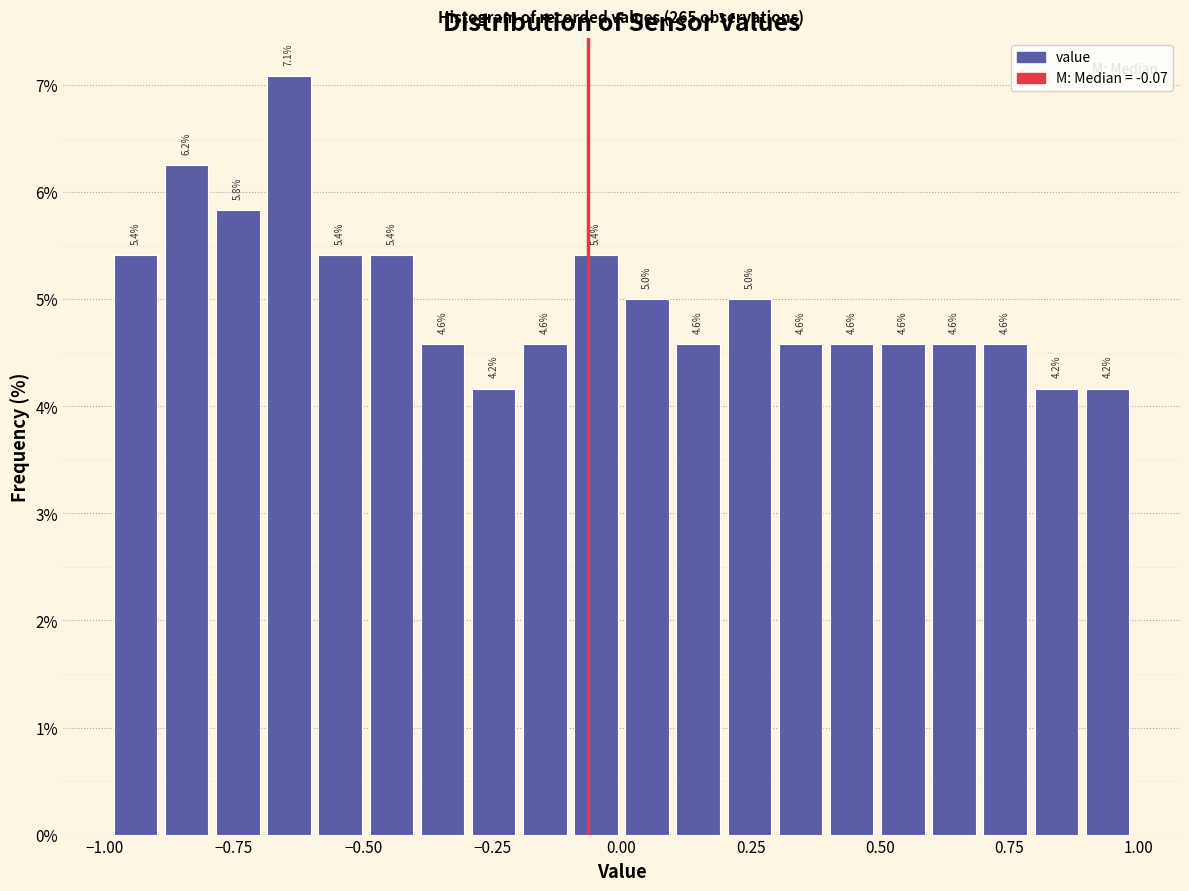

Around what value on the x-axis is the tallest bar? Give the approximate position of its centre, as read against the axis.

-0.65